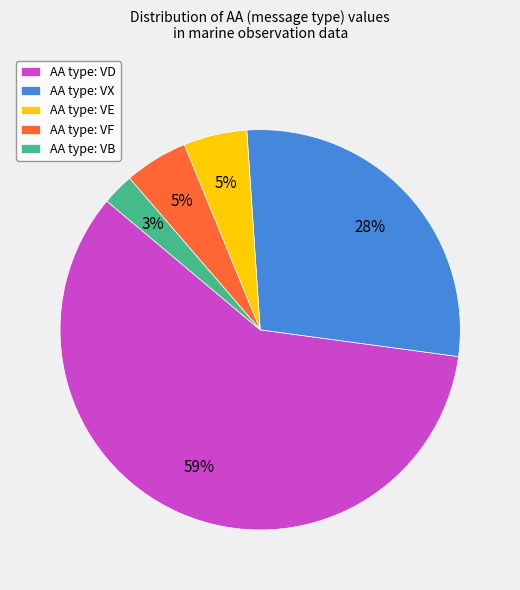

True or false: AA type: VX accounts for 40% of the total.

False